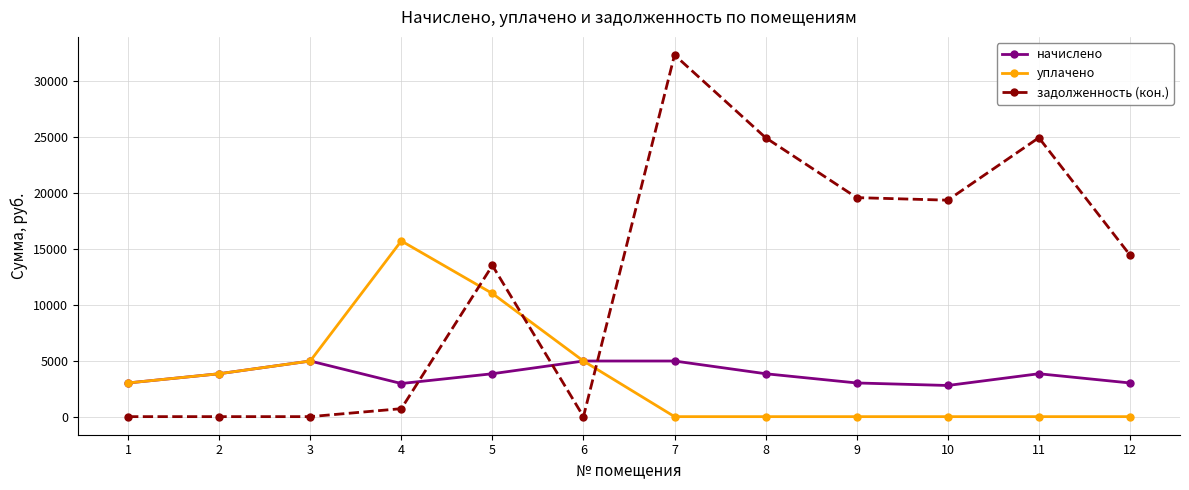

At 8, list the series in order from smallest to largest.

уплачено, начислено, задолженность (кон.)